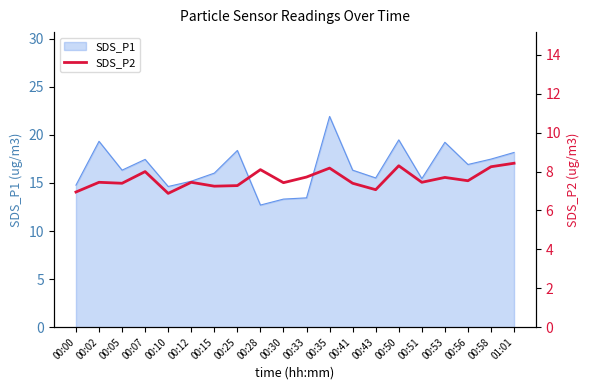

At which label does SDS_P1 reach its minimum?

00:28